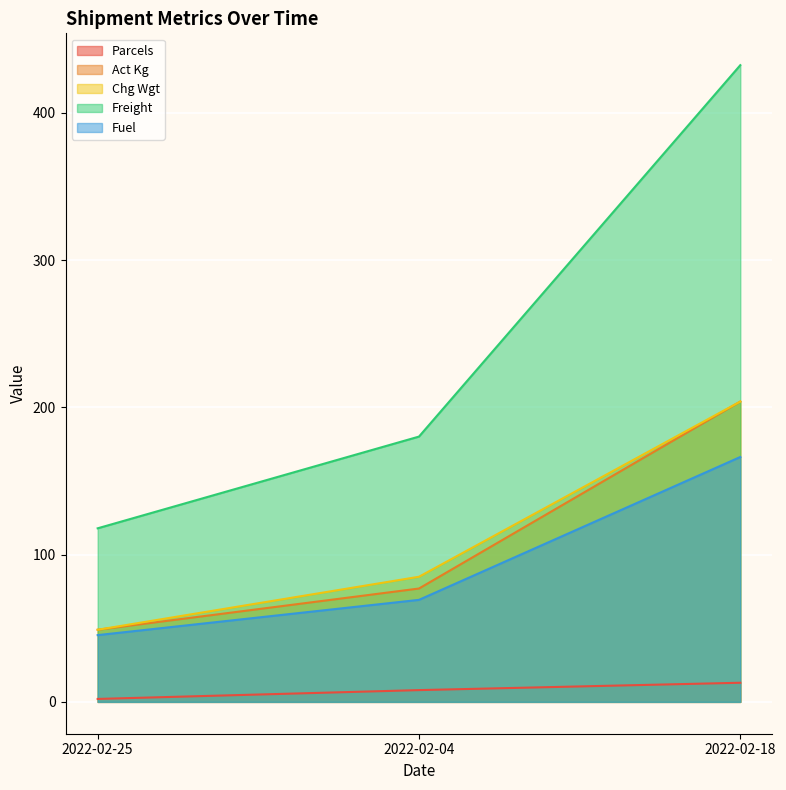

At which label does Fuel reach its peak?

2022-02-18